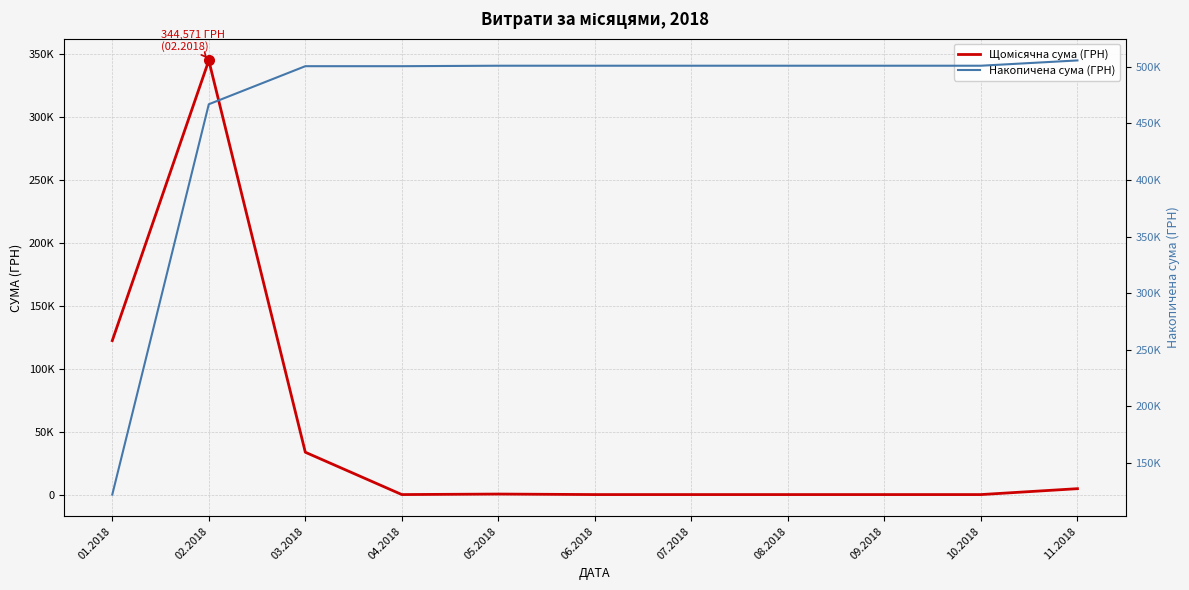

At 03.2018, list the series in order from smallest to largest.

Щомісячна сума (ГРН), Накопичена сума (ГРН)